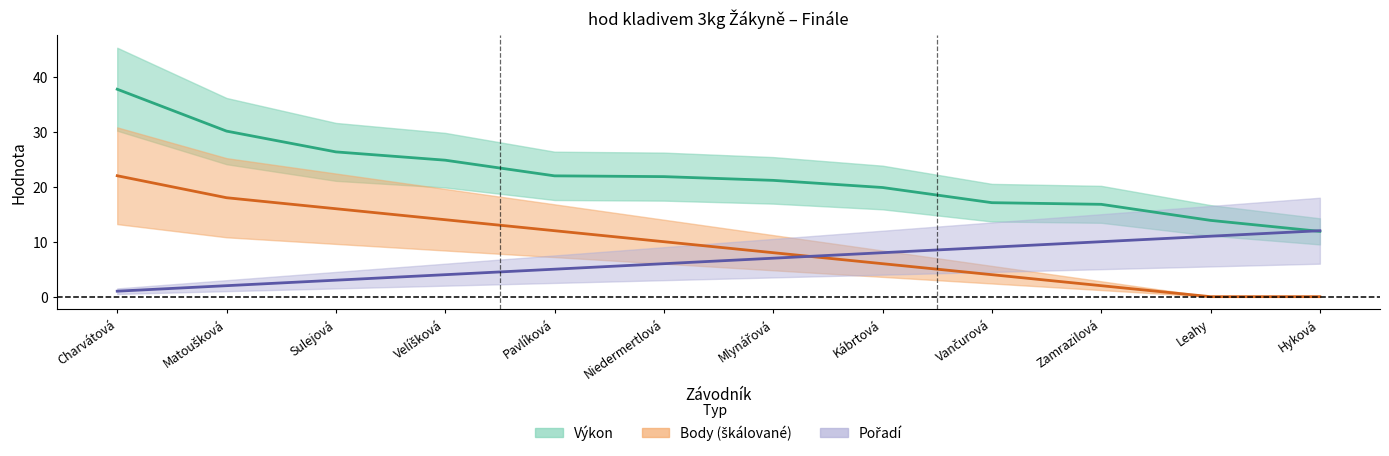

List the labels in order of Pořadí value, largest first.

Hyková, Leahy, Zamrazilová, Vančurová, Kábrtová, Mlynářová, Niedermertlová, Pavlíková, Velíšková, Sulejová, Matoušková, Charvátová